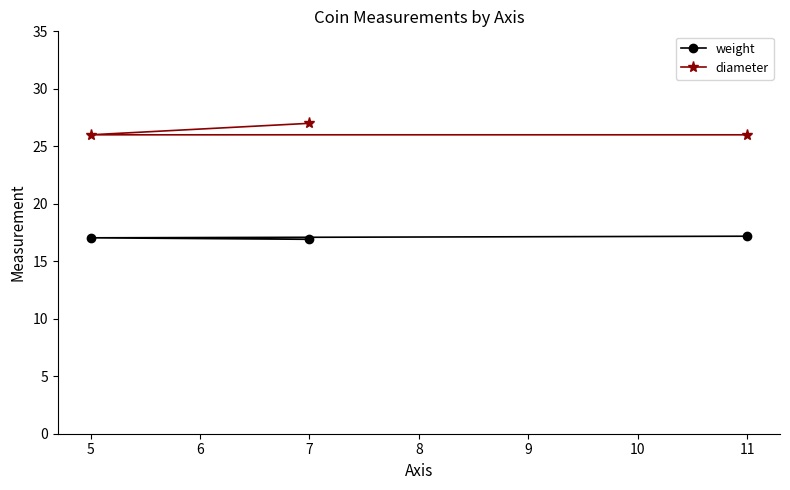

Is the value of weight at 11 greater than the value of diameter at 7?

No